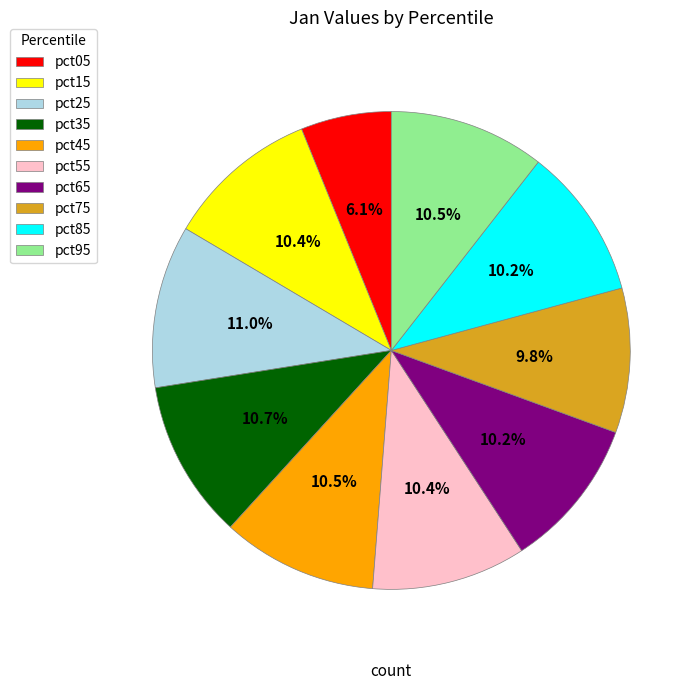

What is the smallest slice in the pie chart?

pct05